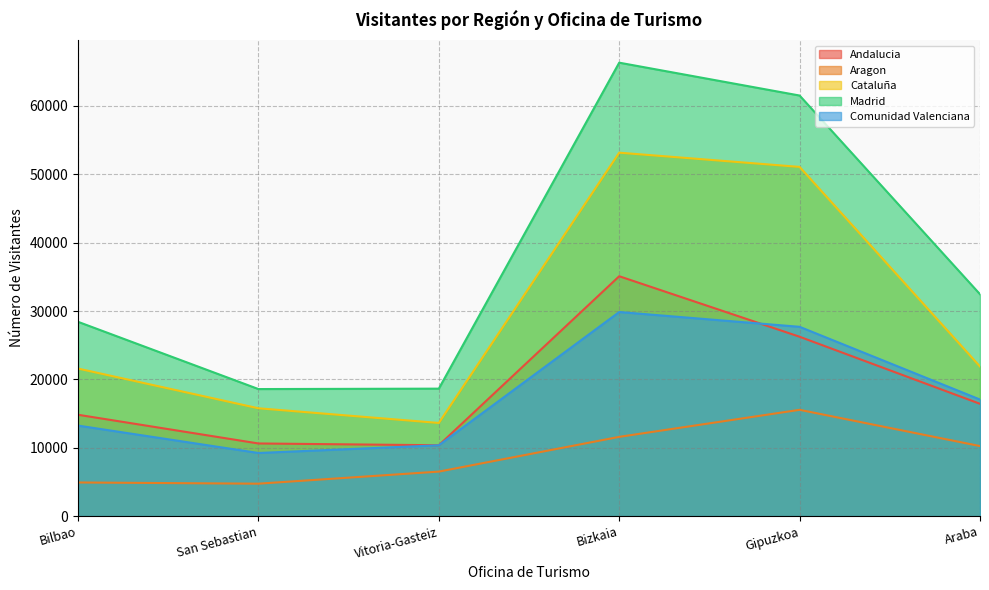

What is the value of the Madrid point at the 2nd from the left?

18587